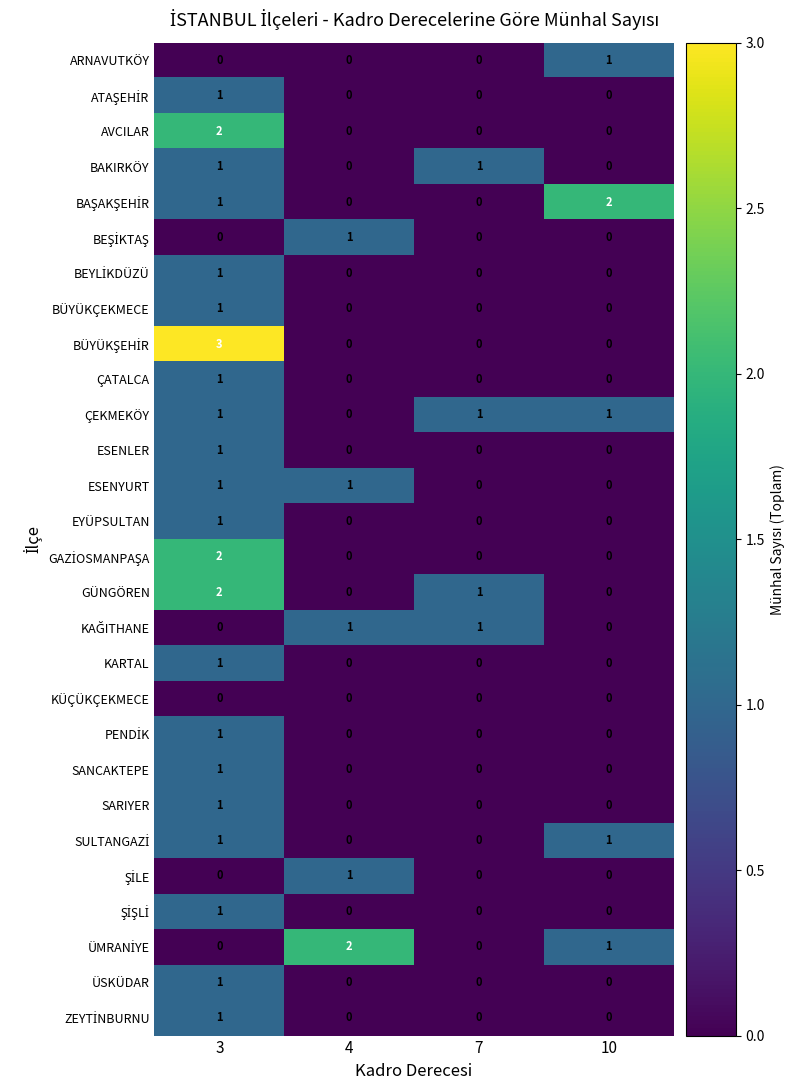

At which category is the sum across all series the highest?

3